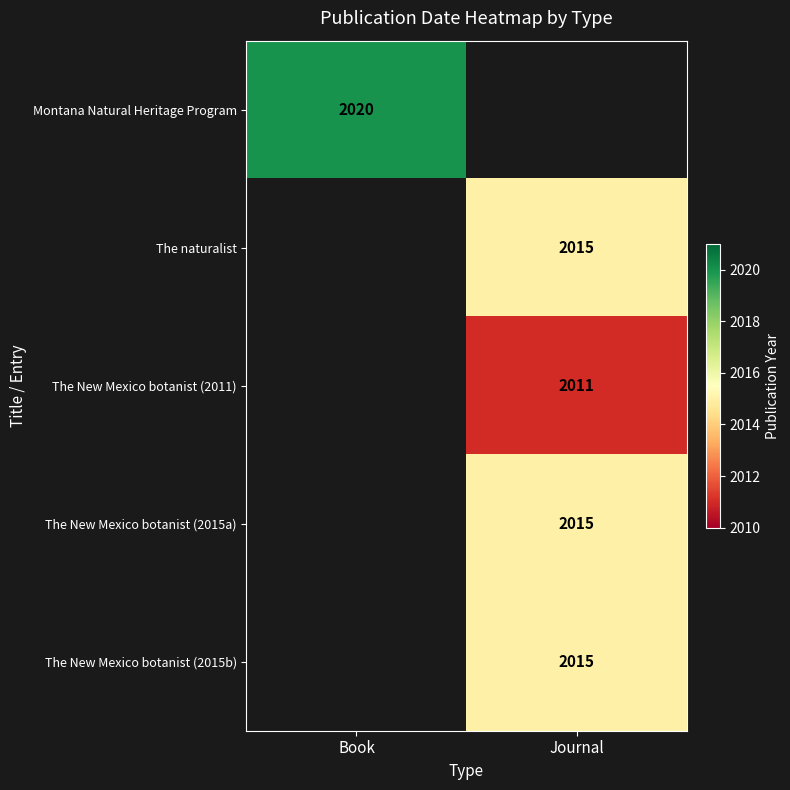

Is it true that The New Mexico botanist (2011) equals 2011 at Journal?

True